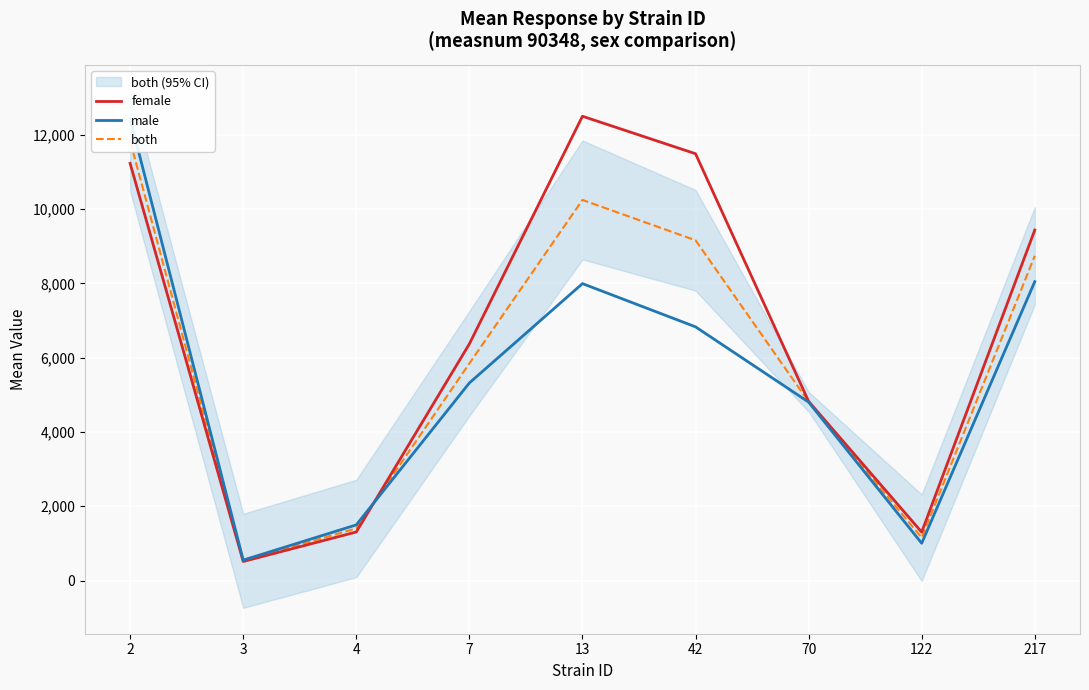

The value of male at 2 is 12433.7. True or false?

True